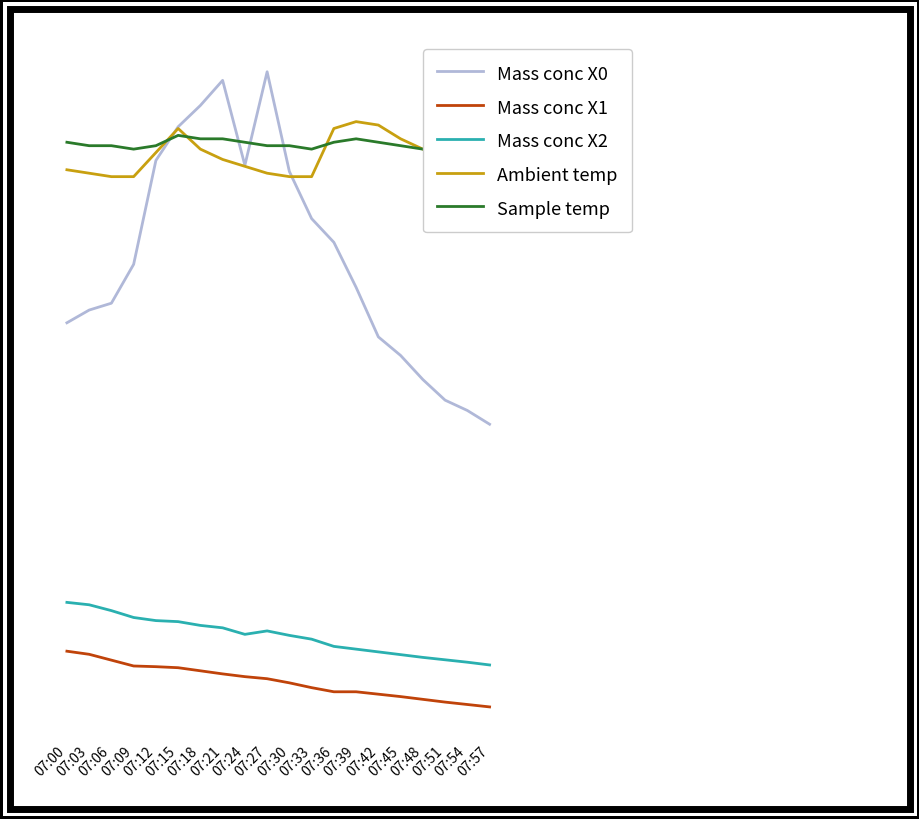

Rank the series by their maximum value, from highest to lowest.

Mass conc X0, Ambient temp, Sample temp, Mass conc X2, Mass conc X1